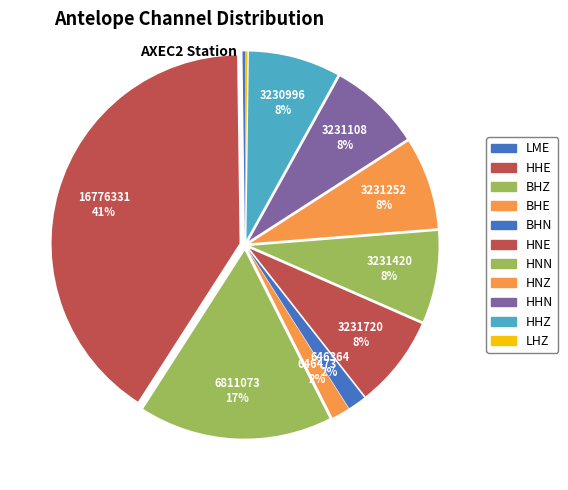

Combined, what portion of the pie is BHZ and BHE?

28.6%